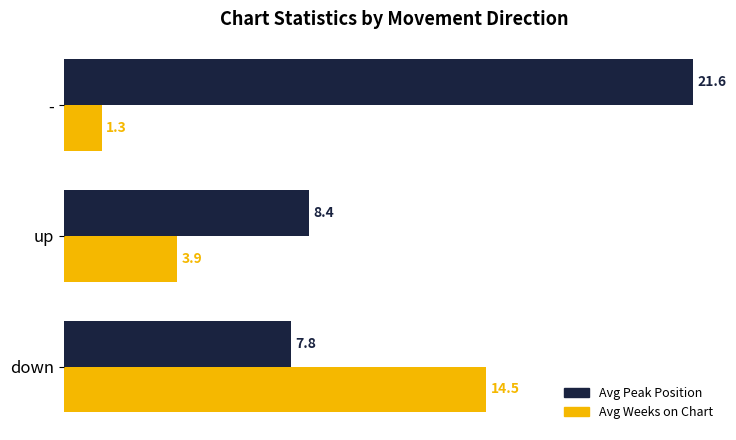

What is the minimum value for Avg Peak Position?

7.8